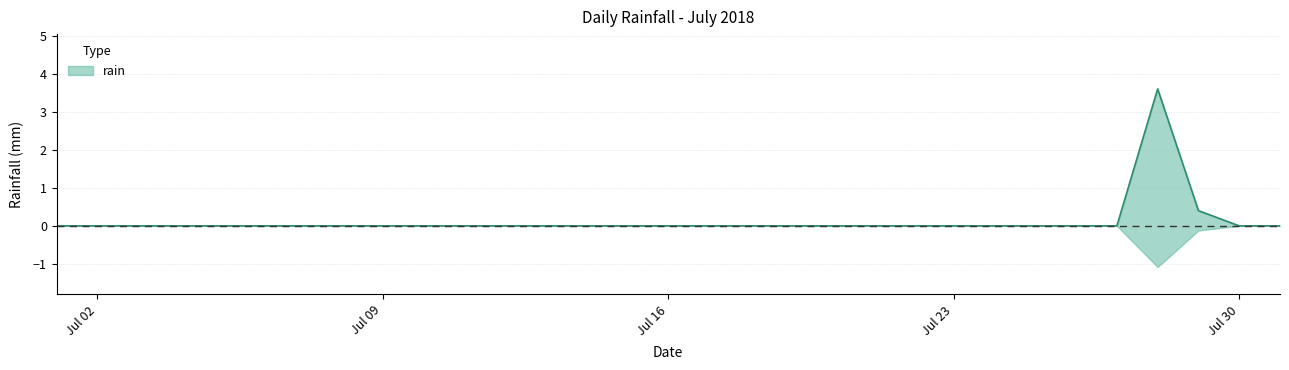

List the labels in order of value, largest first.

2018-07-28, 2018-07-29, 2018-07-01, 2018-07-02, 2018-07-03, 2018-07-04, 2018-07-05, 2018-07-06, 2018-07-07, 2018-07-08, 2018-07-09, 2018-07-10, 2018-07-11, 2018-07-12, 2018-07-13, 2018-07-14, 2018-07-15, 2018-07-16, 2018-07-17, 2018-07-18, 2018-07-19, 2018-07-20, 2018-07-21, 2018-07-22, 2018-07-23, 2018-07-24, 2018-07-25, 2018-07-26, 2018-07-27, 2018-07-30, 2018-07-31